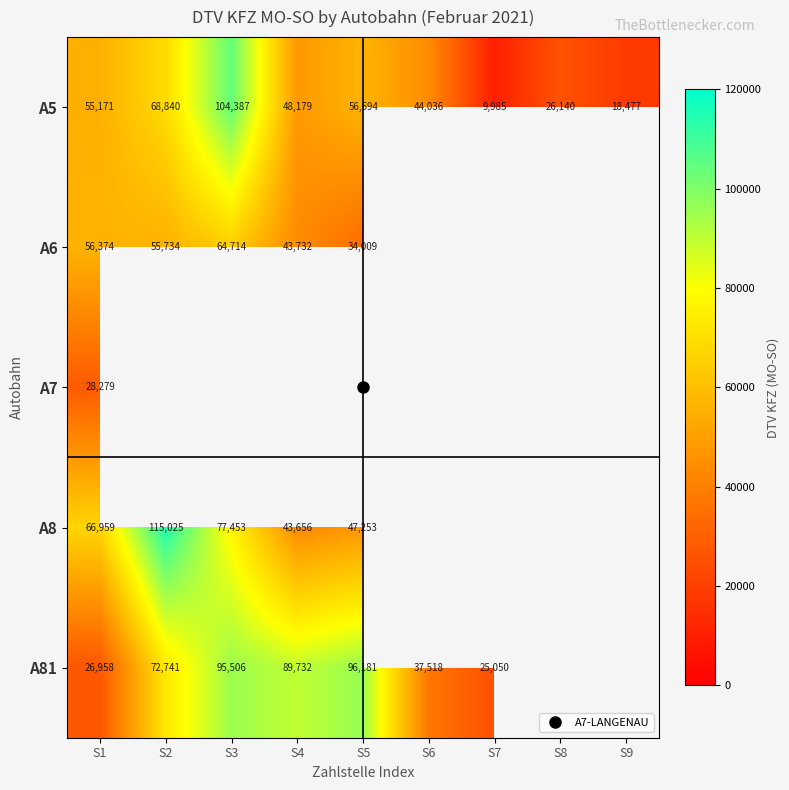

Rank the categories by A6 value from lowest to highest.

S5, S4, S2, S1, S3, S6, S7, S8, S9